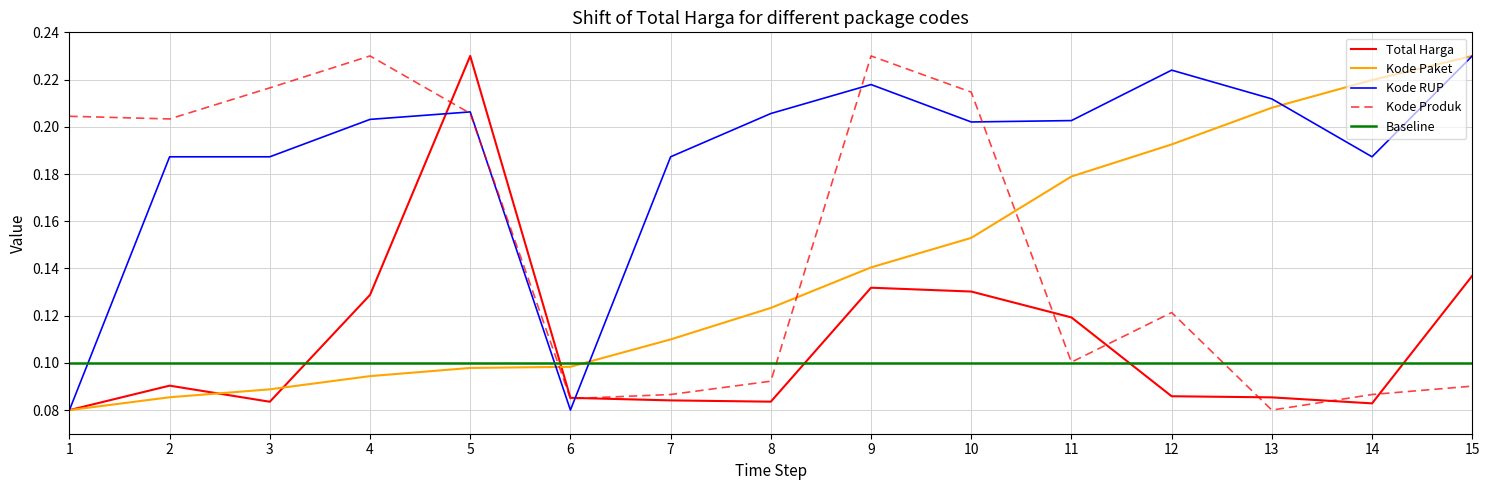

Is it true that Total Harga equals 0.0 at 8?

False